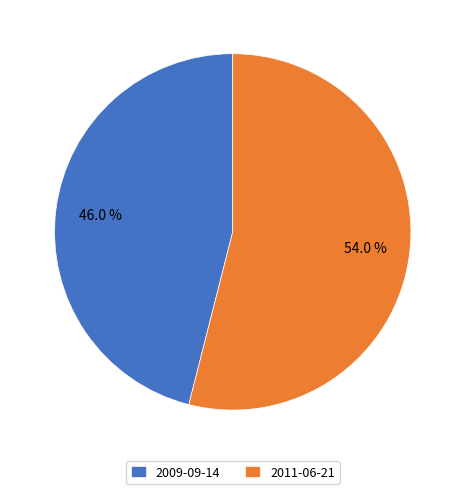

Is it true that 2009-09-14 is 32% of the pie?

False